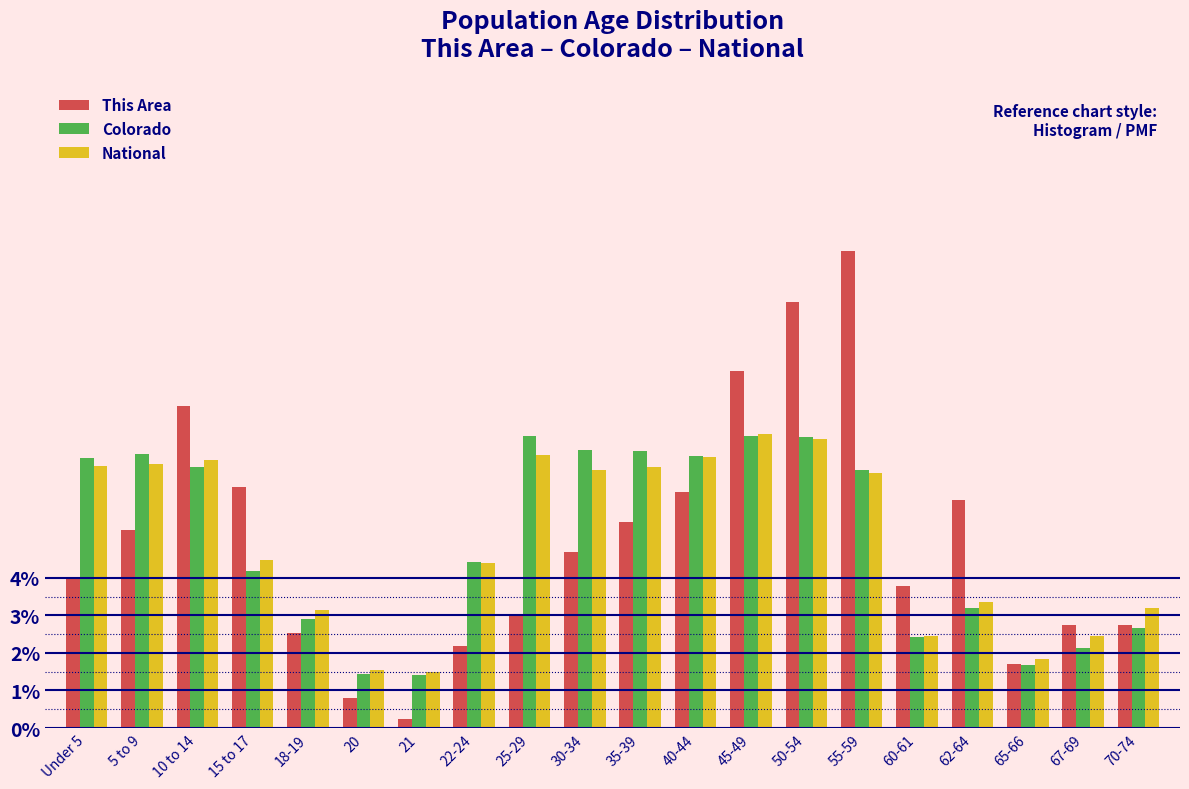

The This Area series shows 6.3 at 40-44. True or false?

True